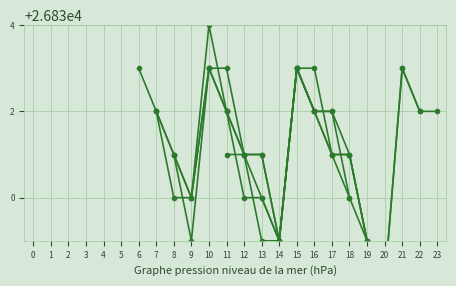

What is the sum of all values?

643954